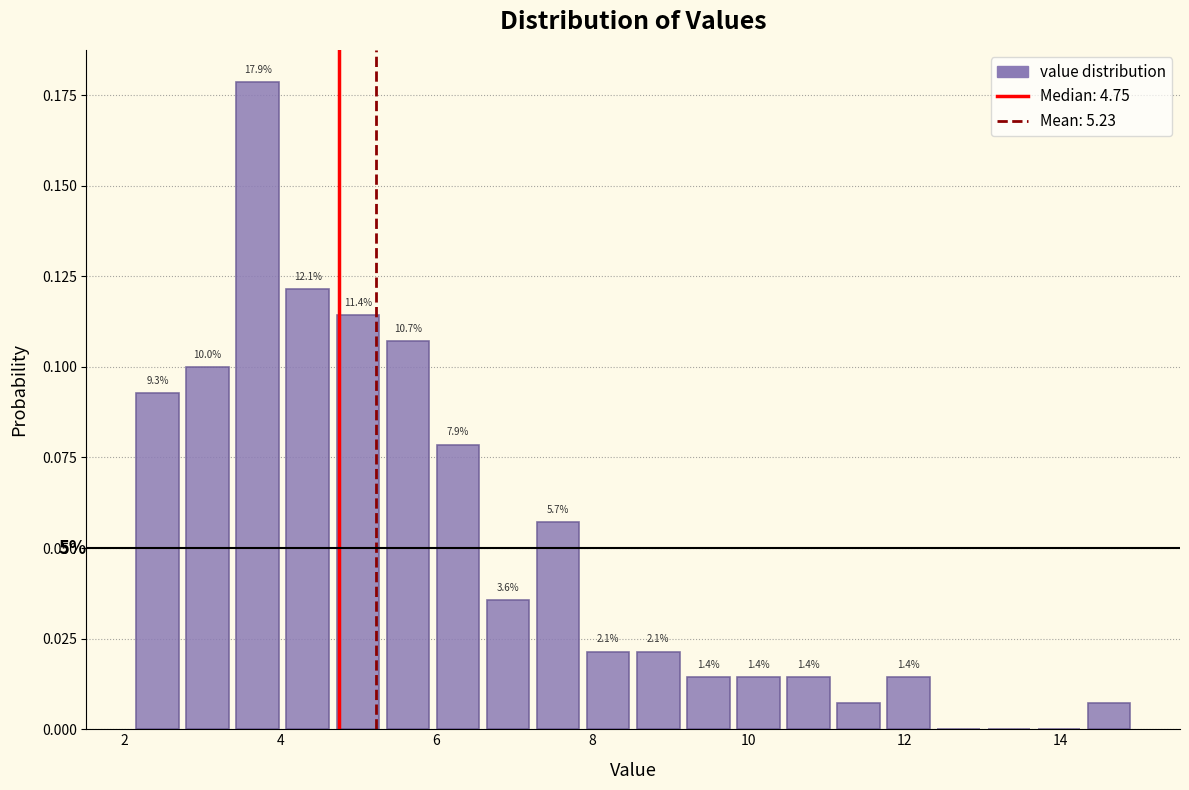

Read against the x-axis, roughly where is the centre of the tallest bar?

3.8